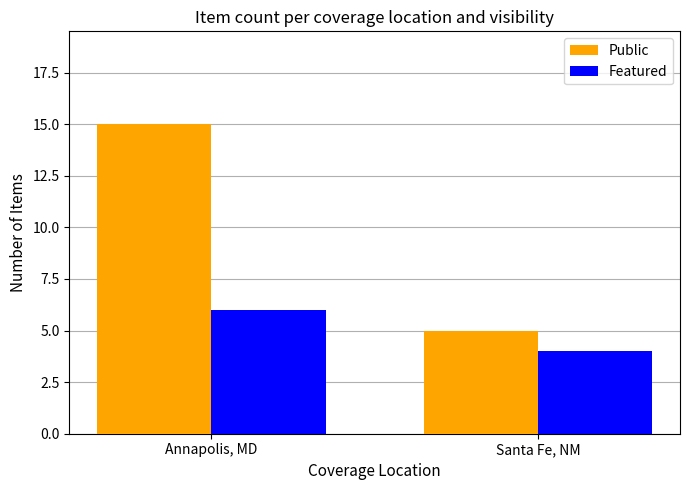

At which category is the sum across all series the highest?

Annapolis, MD